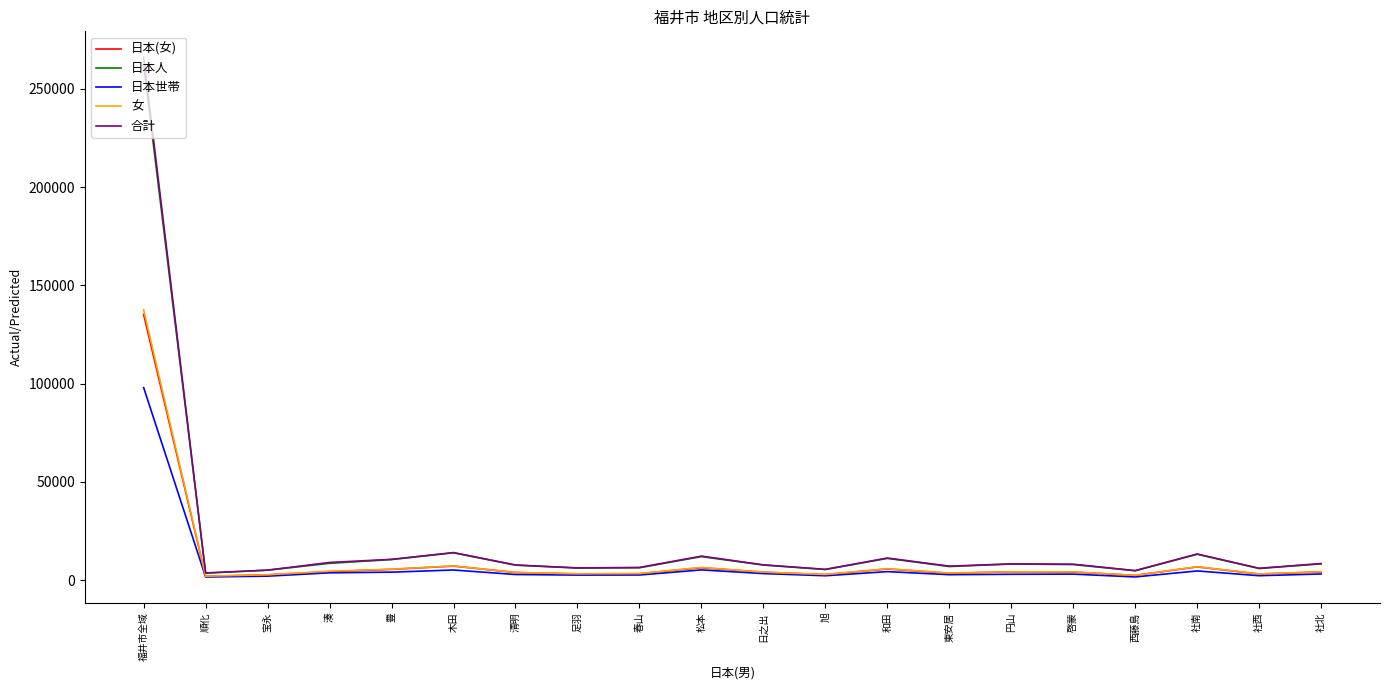

At which category is the sum across all series the highest?

福井市全域